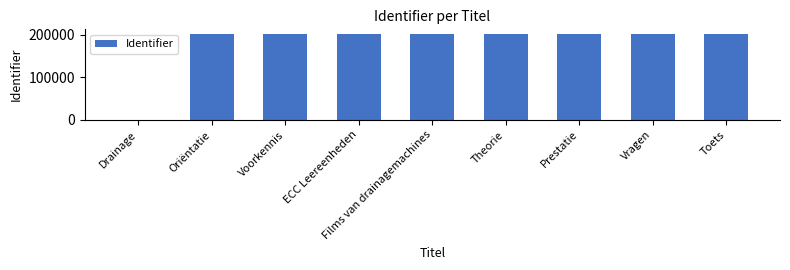

The chart shows a value of 71750 at ECC Leereenheden. True or false?

False